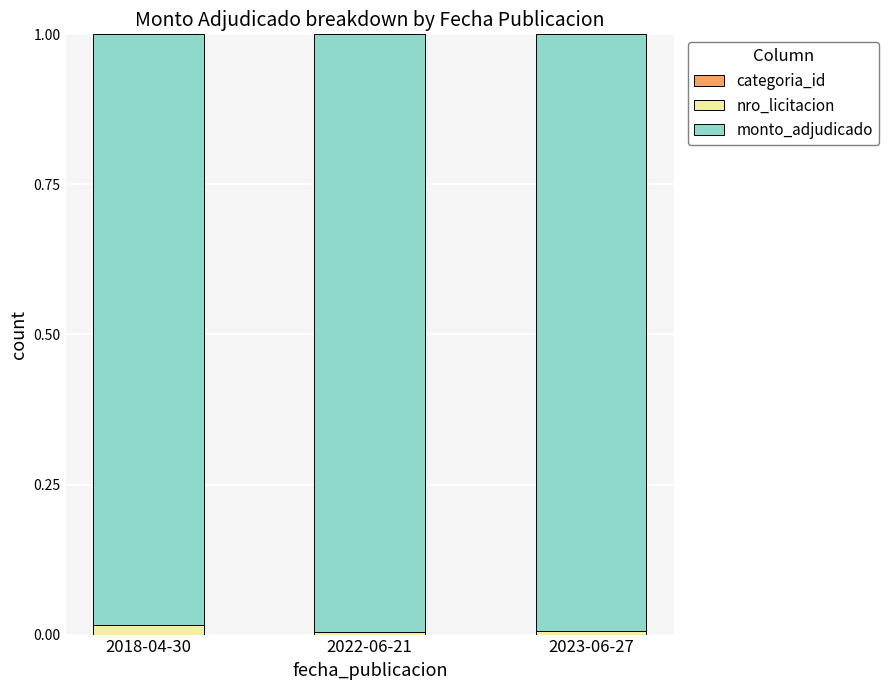

List the labels in order of categoria_id value, smallest first.

2022-06-21, 2023-06-27, 2018-04-30